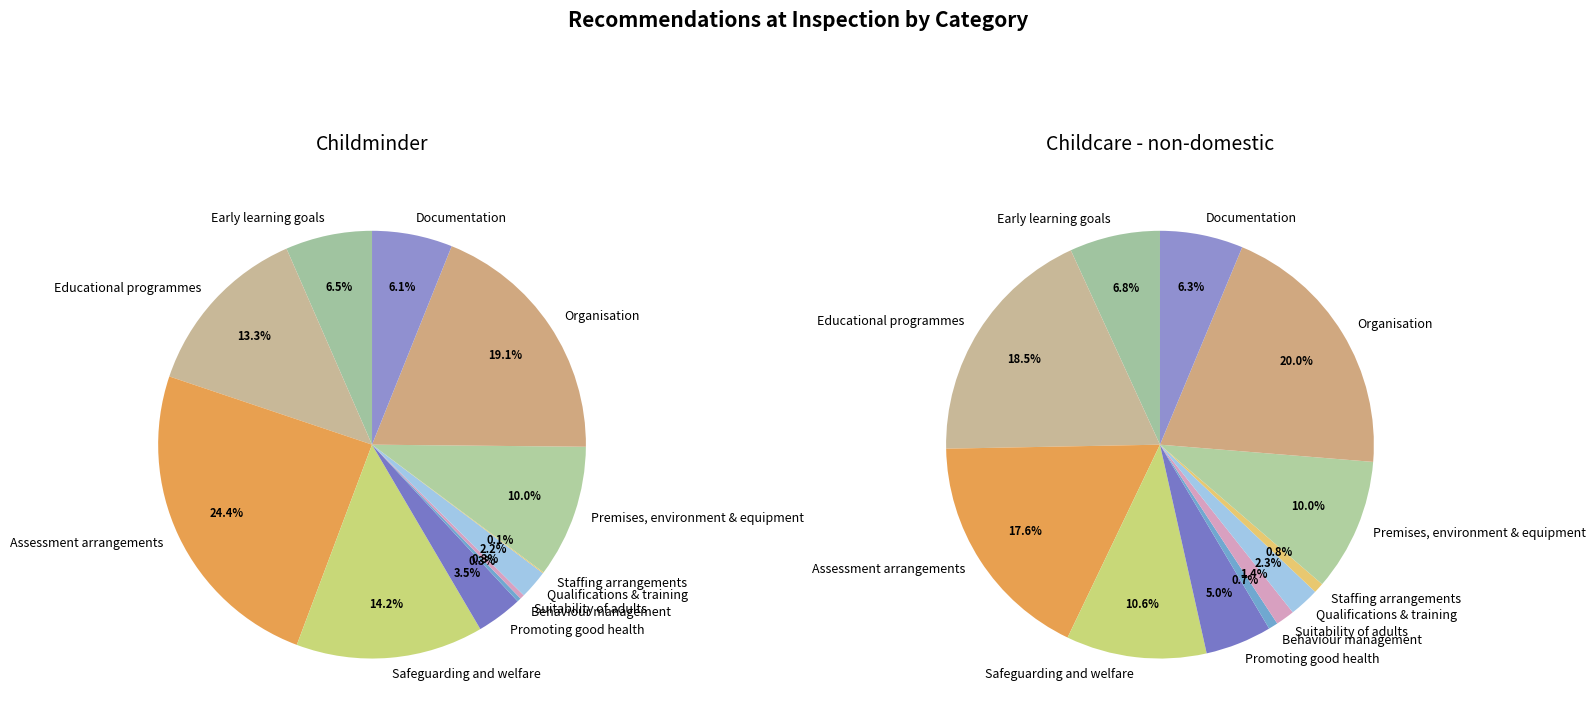

Which category has the smallest portion of the pie?

Staffing arrangements